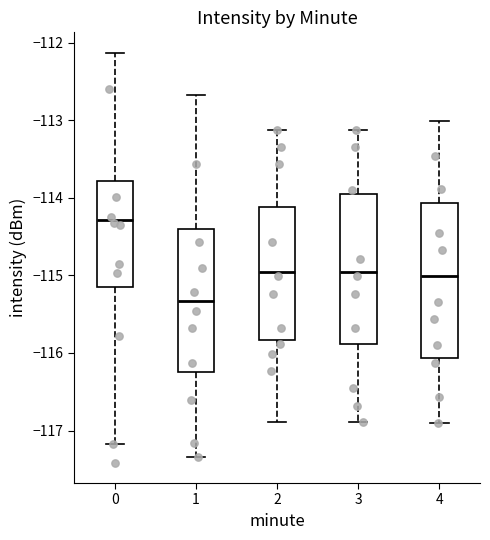

Which box's median line is the highest?

0